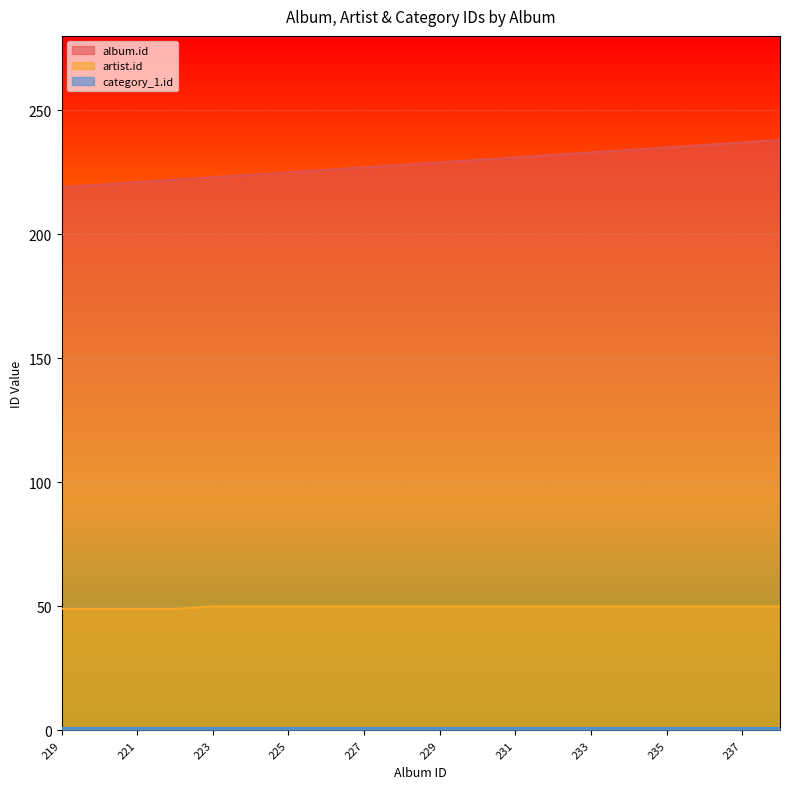

What is the approximate value of album.id at 220, to the nearest 5?

220